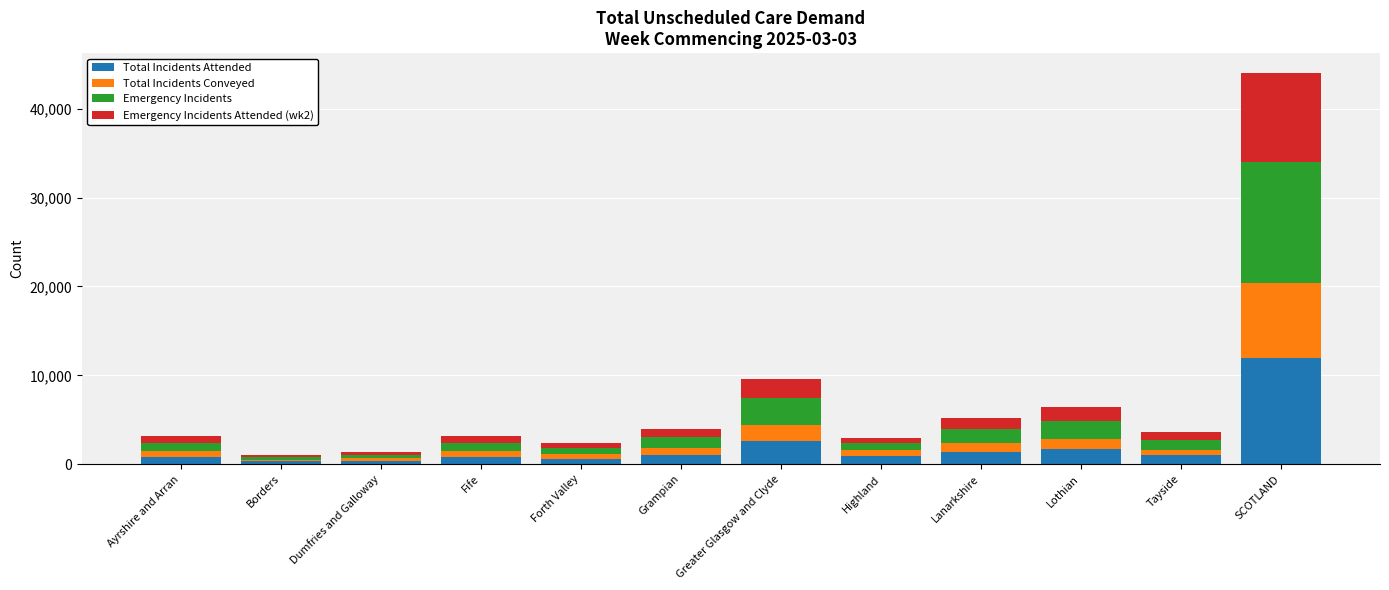

Which category has the highest value in the Total Incidents Attended series?

SCOTLAND